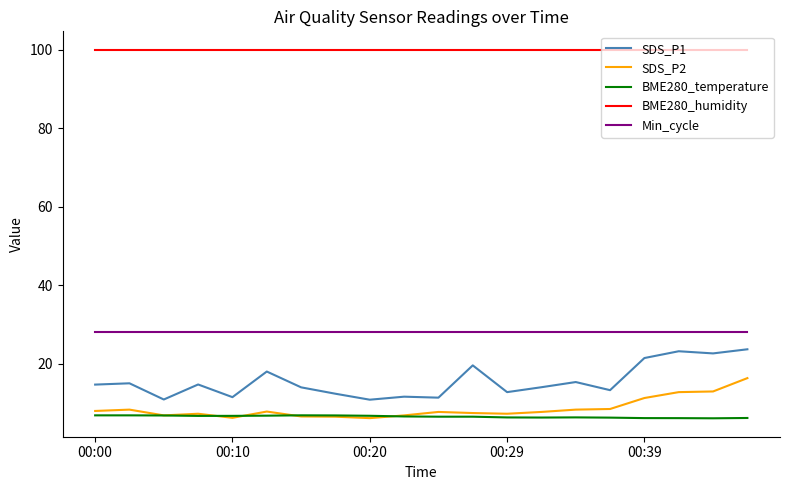

Count the number of categories in the chart.

20